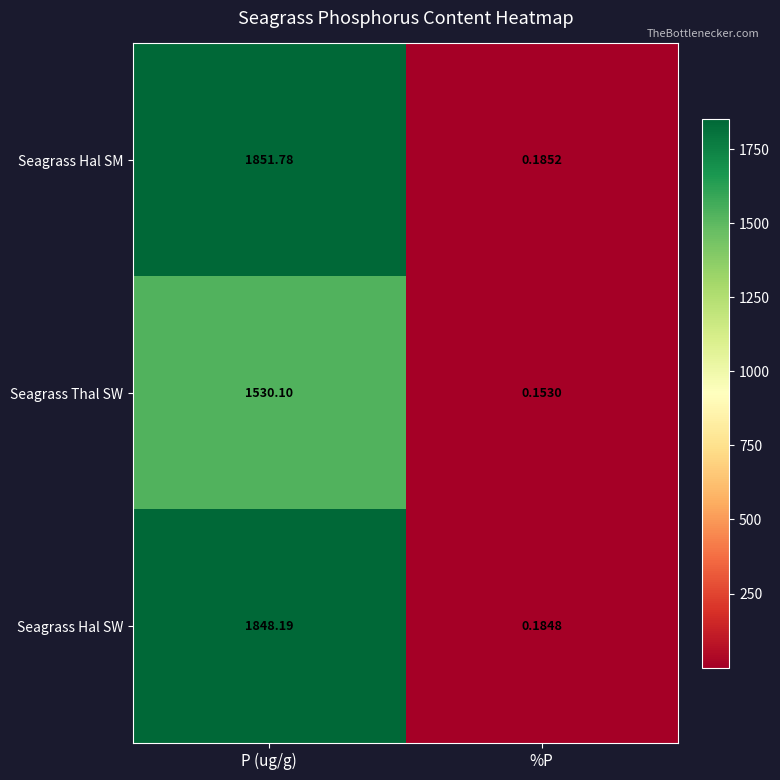

At which label is Seagrass Thal SW closest to 765?

%P